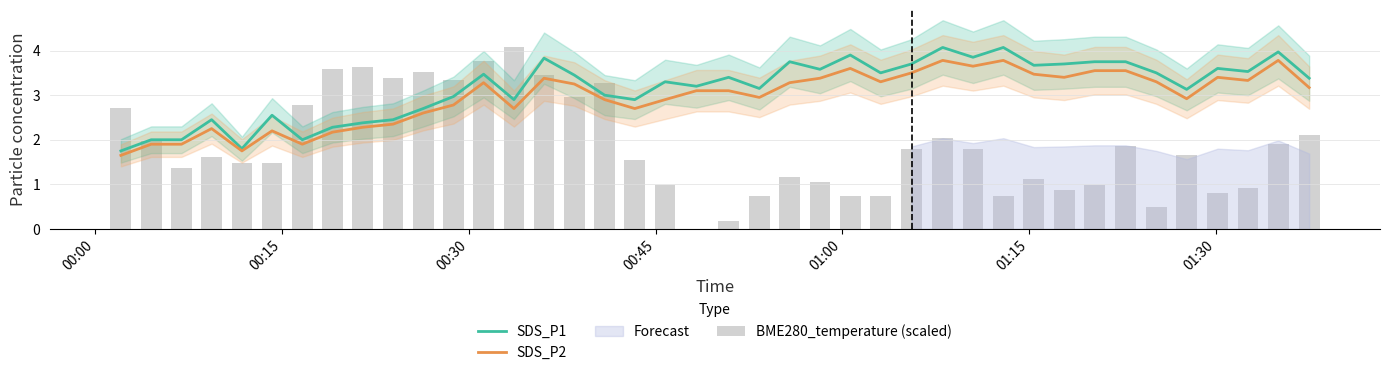

What is the highest value of the SDS_P1 series?

4.1